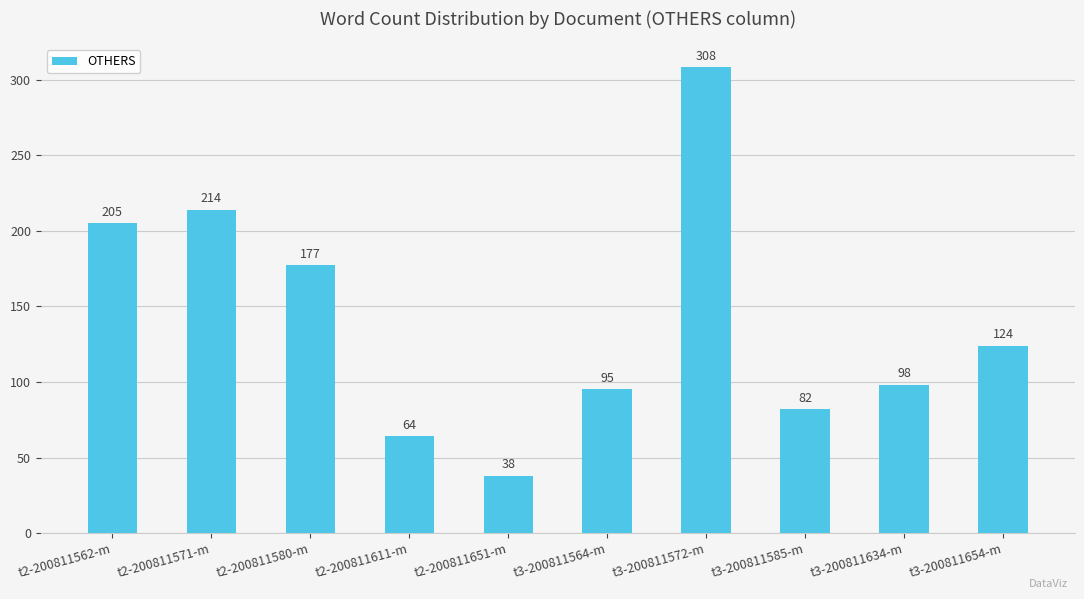

What is the sum of all values?

1405